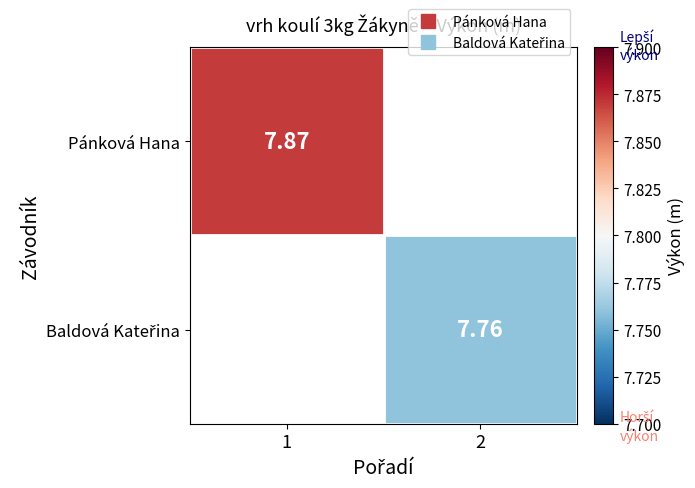

List the labels in order of Baldová Kateřina value, largest first.

1, 2